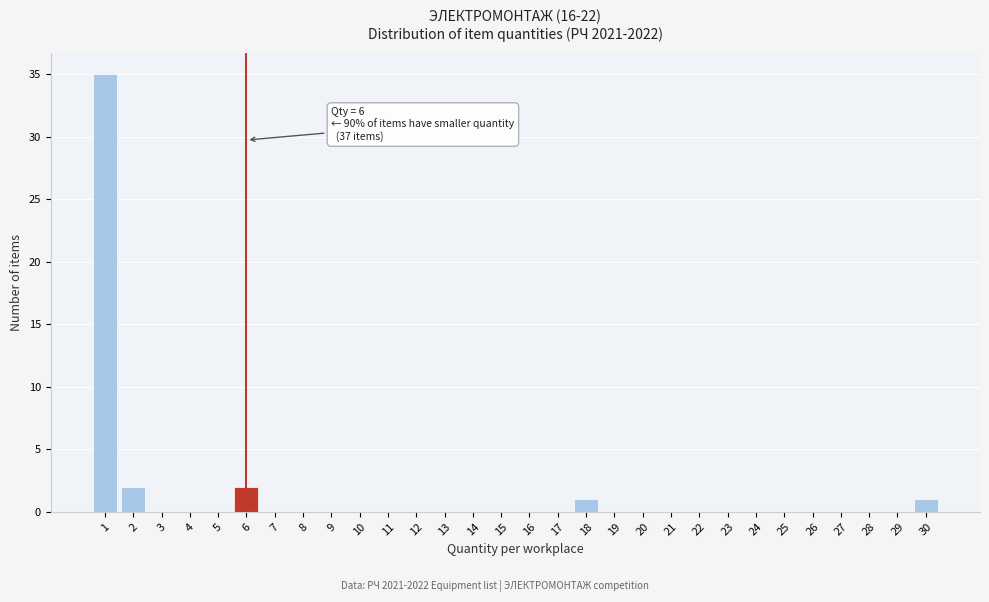

Reading left to right, what are all the values shown in this chart?

1=35	2=2	3=0	4=0	5=0	6=2	7=0	8=0	9=0	10=0	11=0	12=0	13=0	14=0	15=0	16=0	17=0	18=1	19=0	20=0	21=0	22=0	23=0	24=0	25=0	26=0	27=0	28=0	29=0	30=1